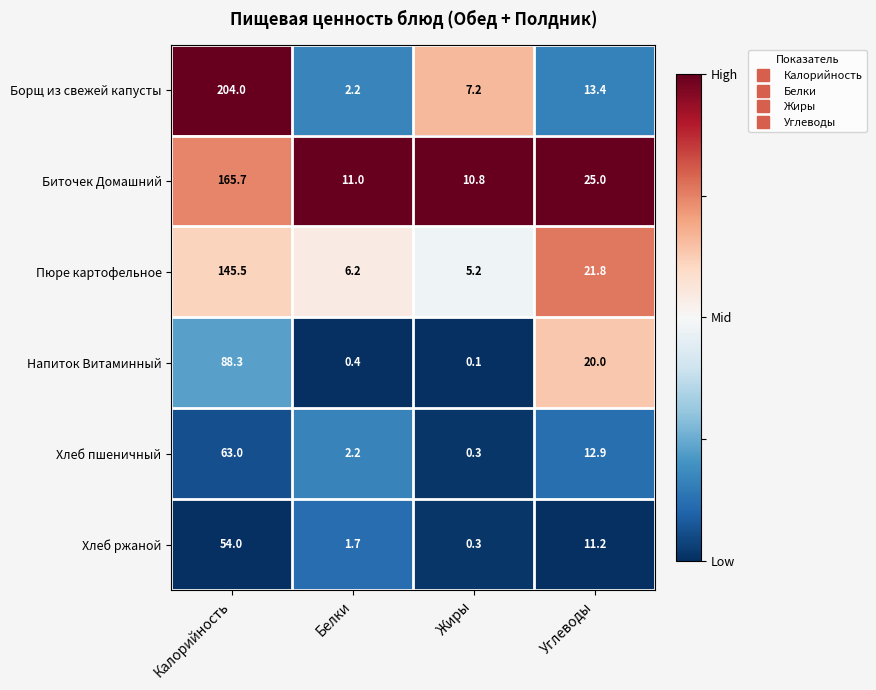

The Хлеб ржаной series shows 0.3 at Жиры. True or false?

True